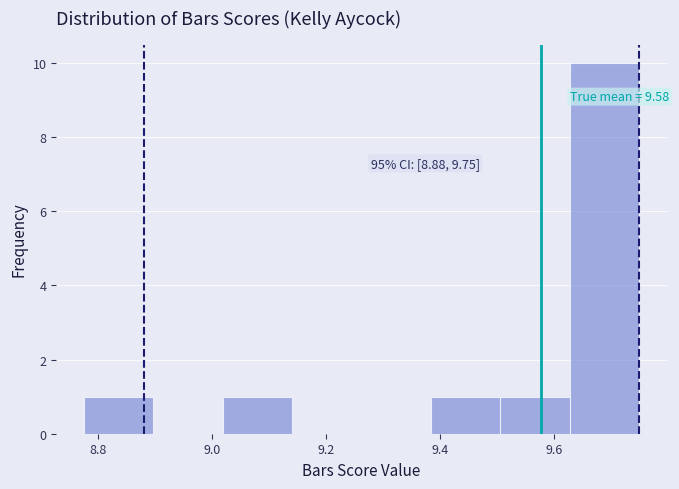

Which range on the x-axis has the tallest bar?

9.62 to 9.76